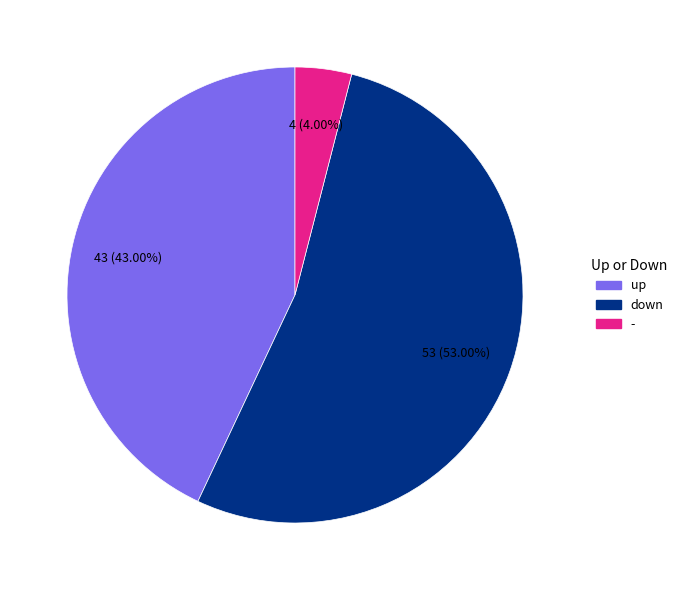

Which category accounts for the majority?

down